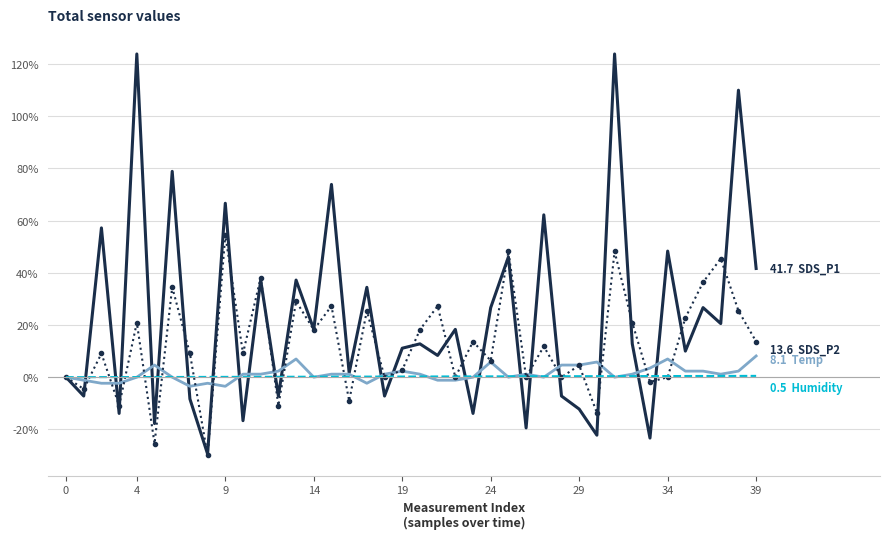

What is the greatest value displayed?

123.9